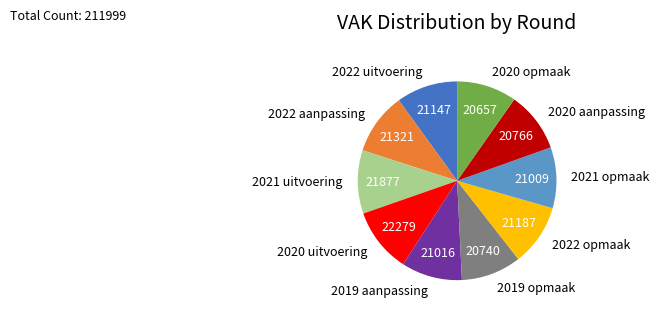

Is the sum of 2021 opmaak and 2021 uitvoering greater than half?

No